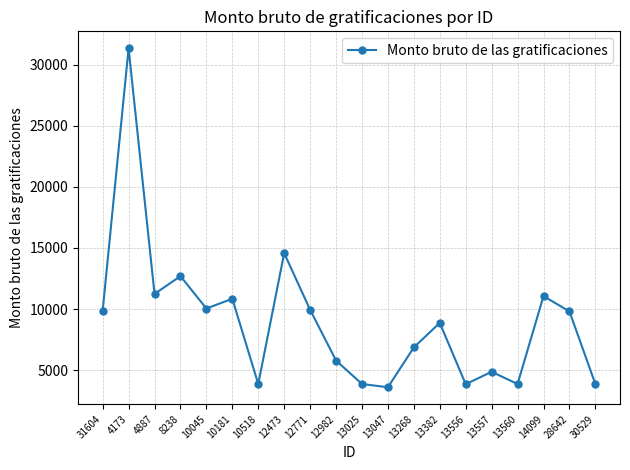

How many interior local valleys (lower than both neighbors) does the data have?

6